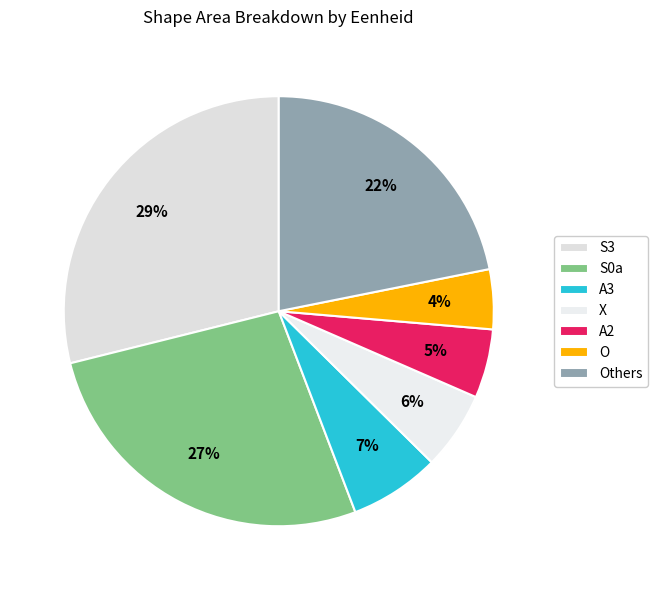

Rank the categories by value from lowest to highest.

O, A2, X, A3, Others, S0a, S3